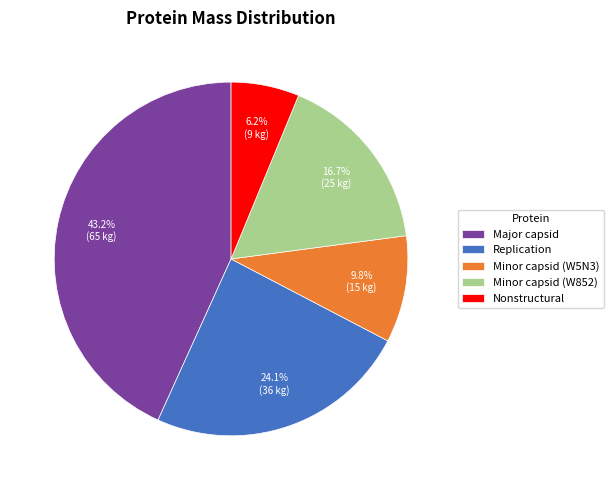

What portion of the pie excludes Nonstructural?

93.8%